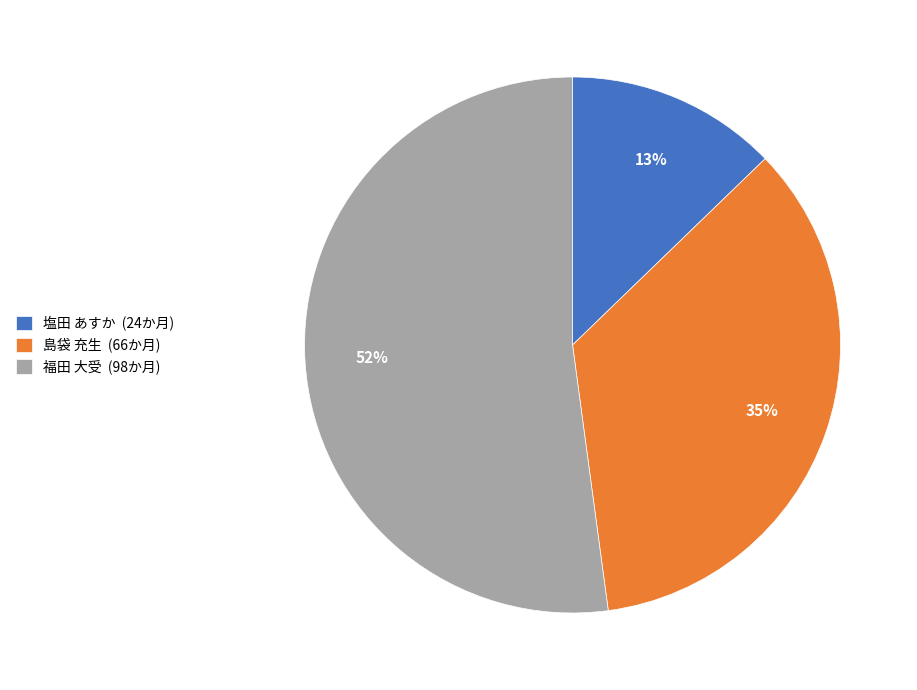

To the nearest percent, what portion does 塩田 あすか represent?

13%